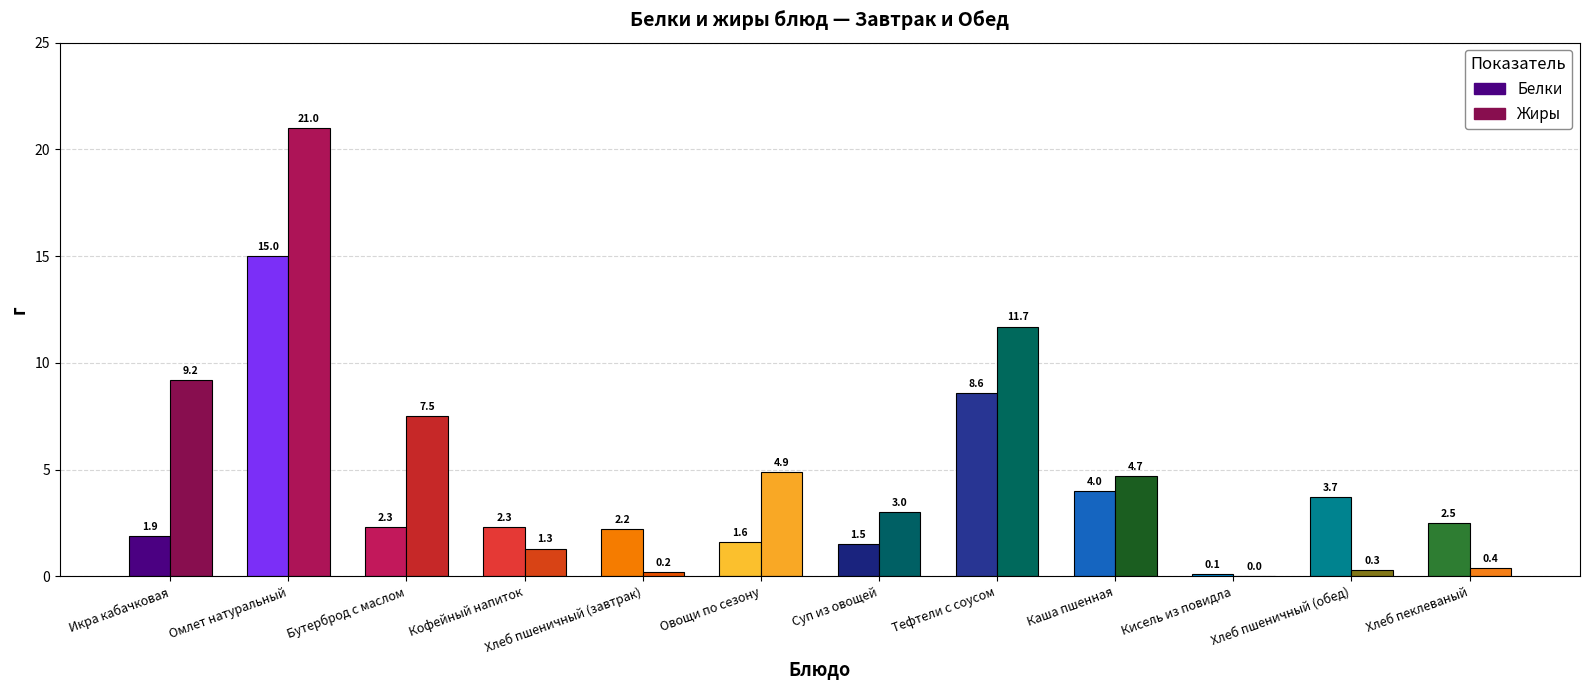

What is the value of the Белки bar at the 3rd from the left?

2.3